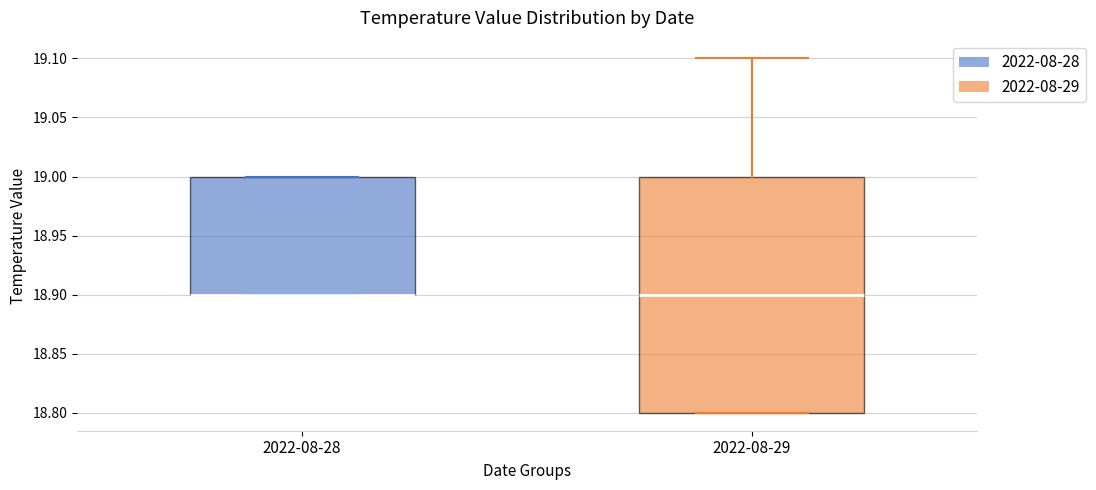

Reading left to right, transcribe this box plot: for each box, give where its median line is, the range the box spans, and where its two whiskers end, as read against the y-axis. The values are not printed on the chart, so give them approximately, as read against the axis.

2022-08-28: median 18.9 (drawn on the box's lower edge), box 18.9 to 19.0, whiskers 18.9 to 19.0
2022-08-29: median 18.9, box 18.8 to 19.0, whiskers 18.8 to 19.1